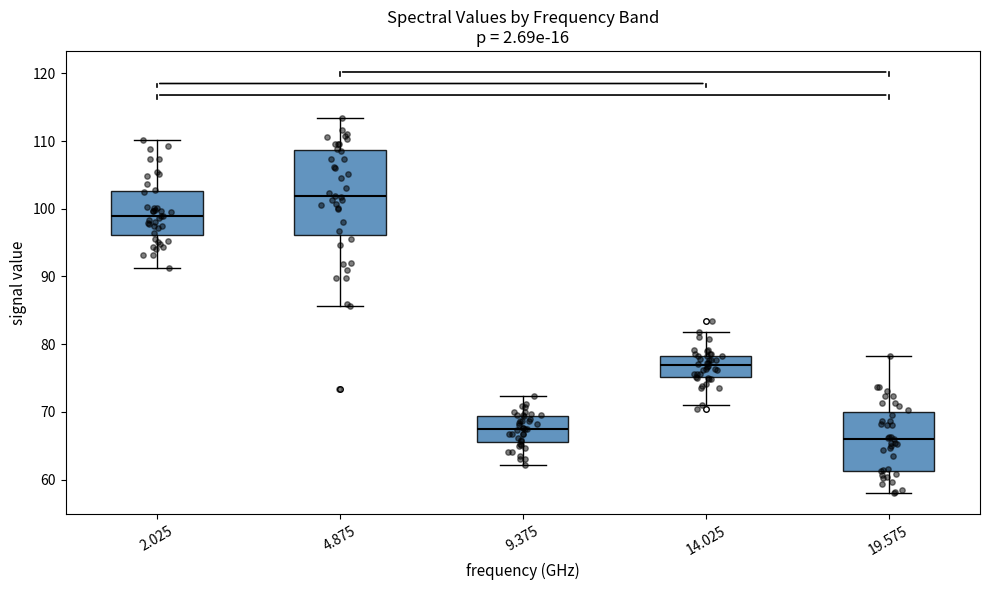

Reading left to right, read every box against the y-axis: the position of its median line, the range the box covers, and the ends of its whiskers. The values are not printed on the chart, so give them approximately, as read against the axis.

2.025: median 99, box 96 to 103, whiskers 91 to 110
4.875: median 102, box 96 to 109, whiskers 86 to 113
9.375: median 68, box 66 to 69, whiskers 62 to 72
14.025: median 77, box 75 to 78, whiskers 71 to 82
19.575: median 66, box 61 to 70, whiskers 58 to 78